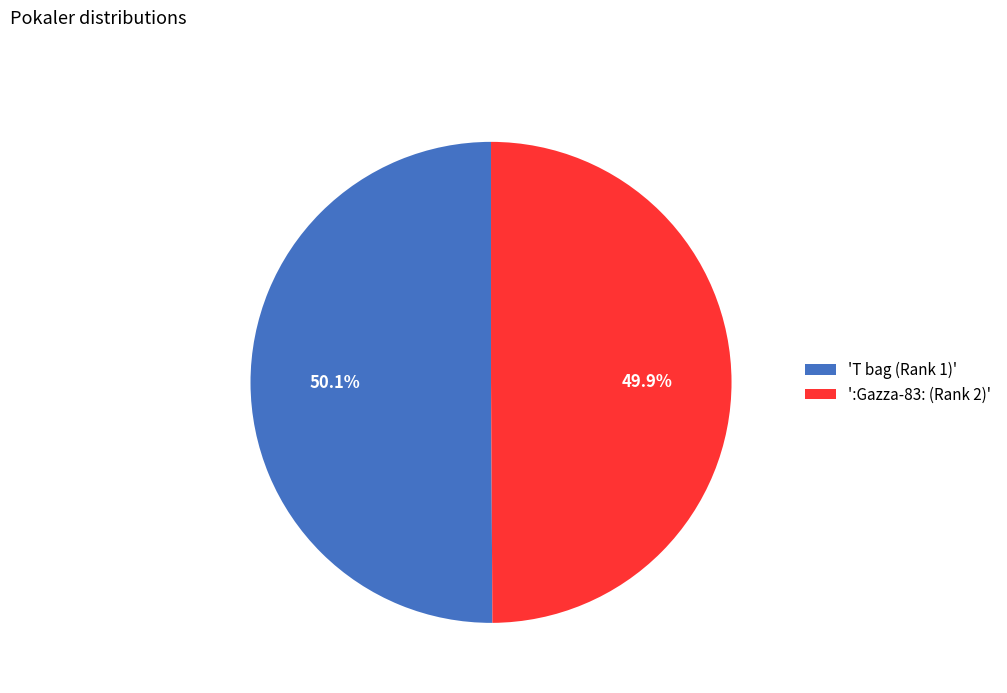

How many segments does this pie chart have?

2